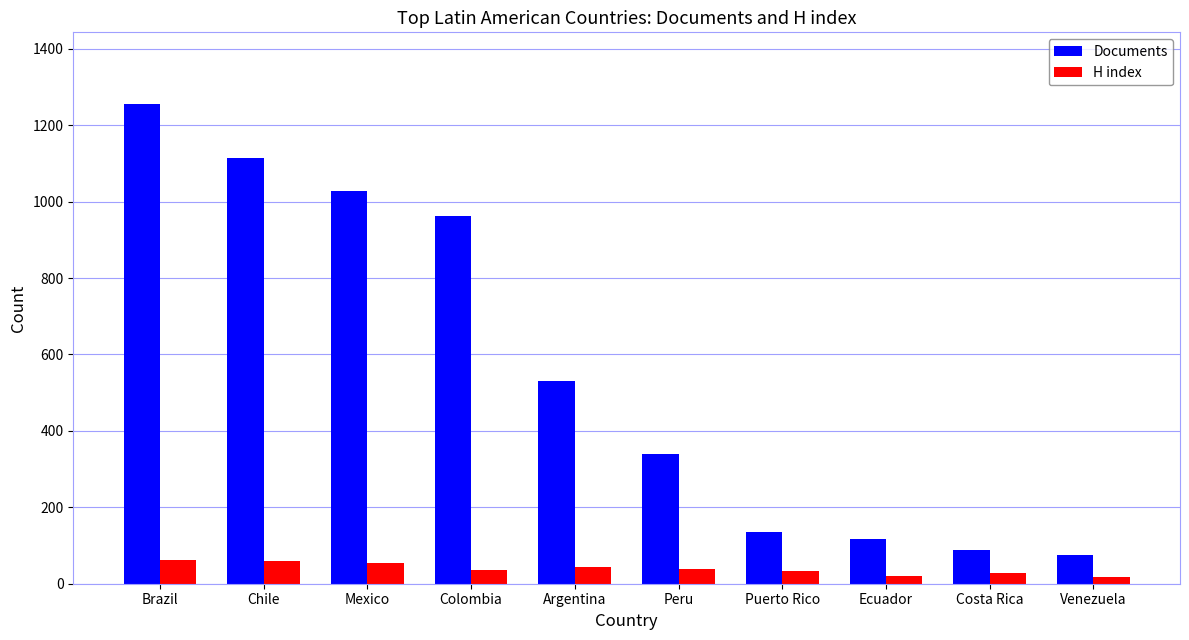

What value does the H index series have at Peru, to the nearest 5?

40